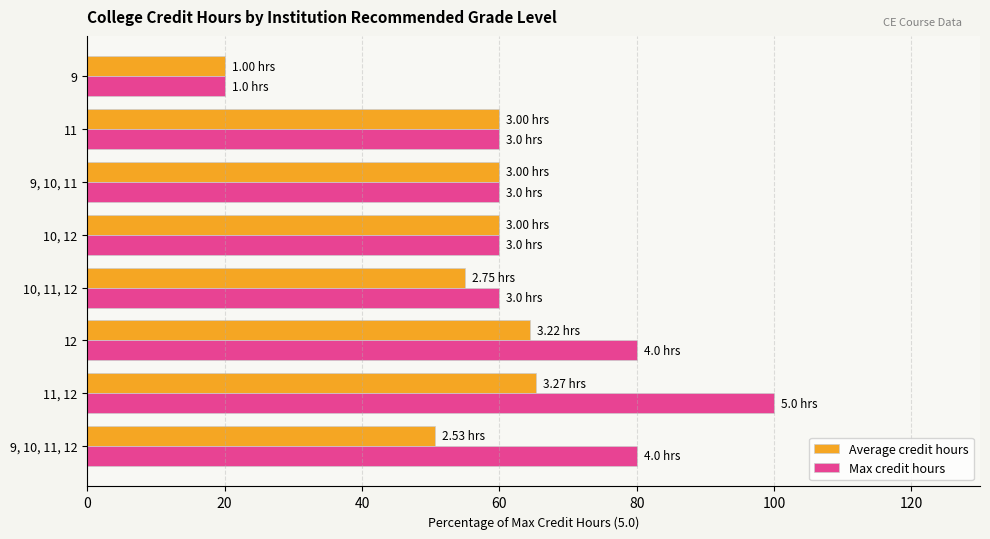

What is the maximum value for Max credit hours?

100.0